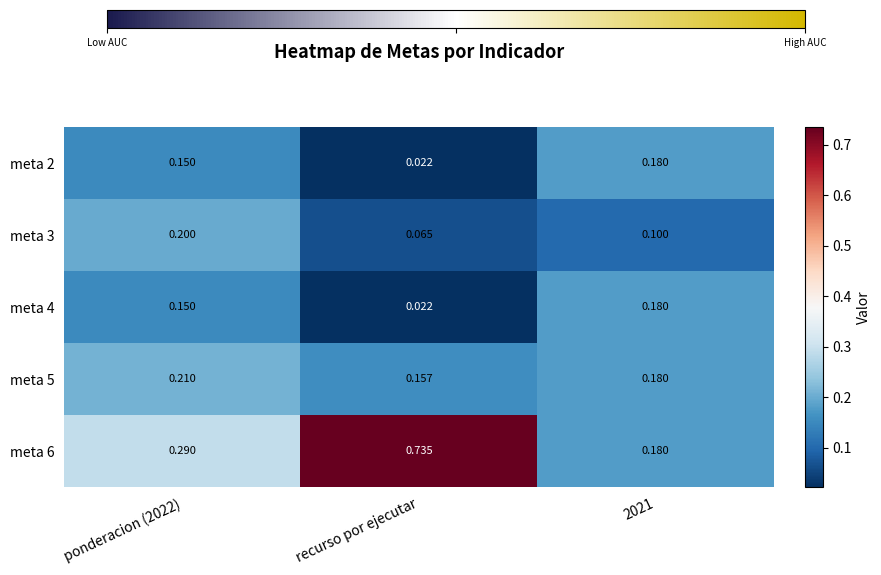

At which category does the chart reach its minimum across all series?

recurso por ejecutar